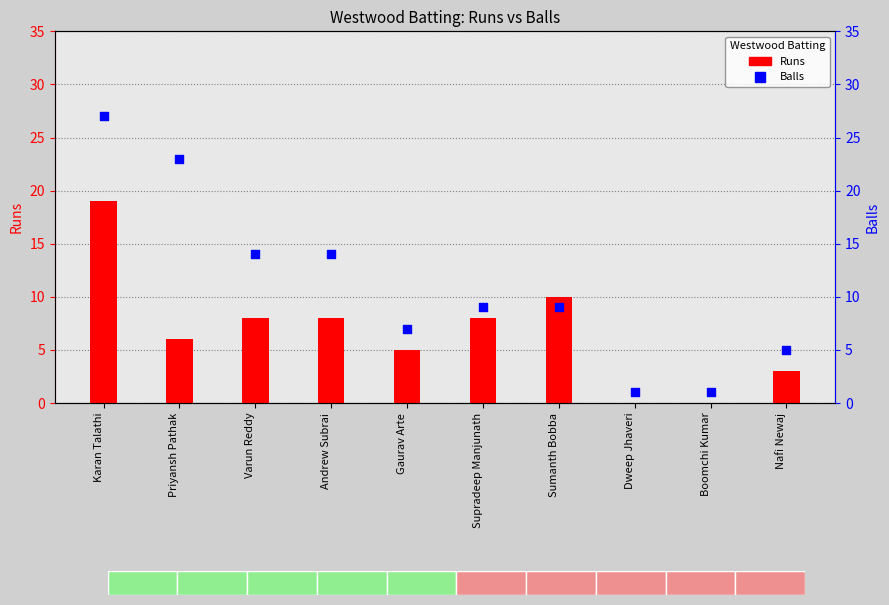

Which series reaches the maximum Y coordinate?

Balls